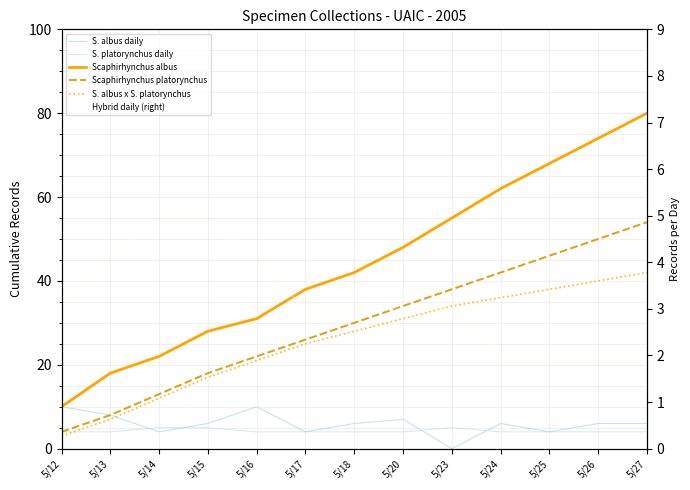

Which series changed the most between 5/12 and 5/13?

Scaphirhynchus albus